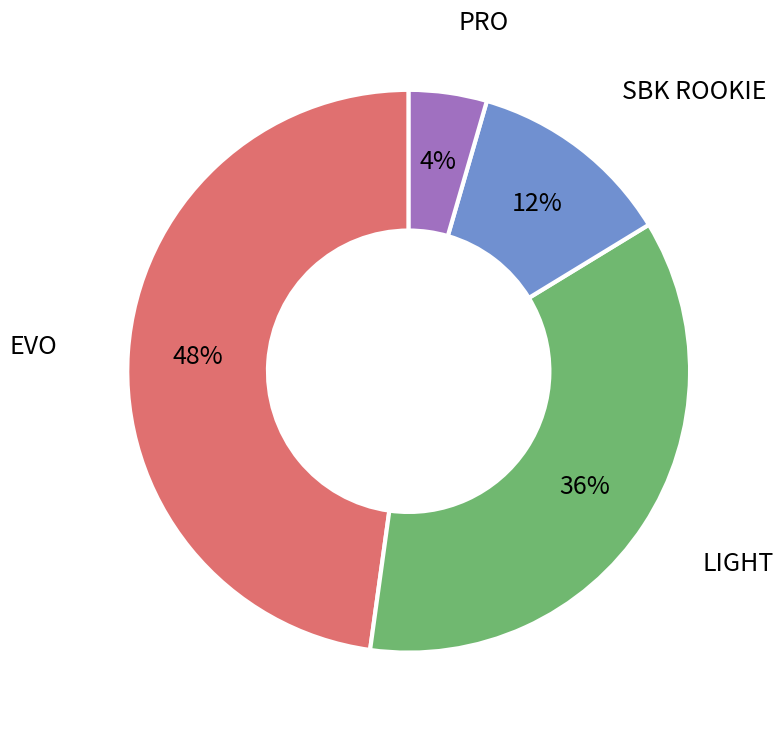

Is there a majority slice in this chart?

No